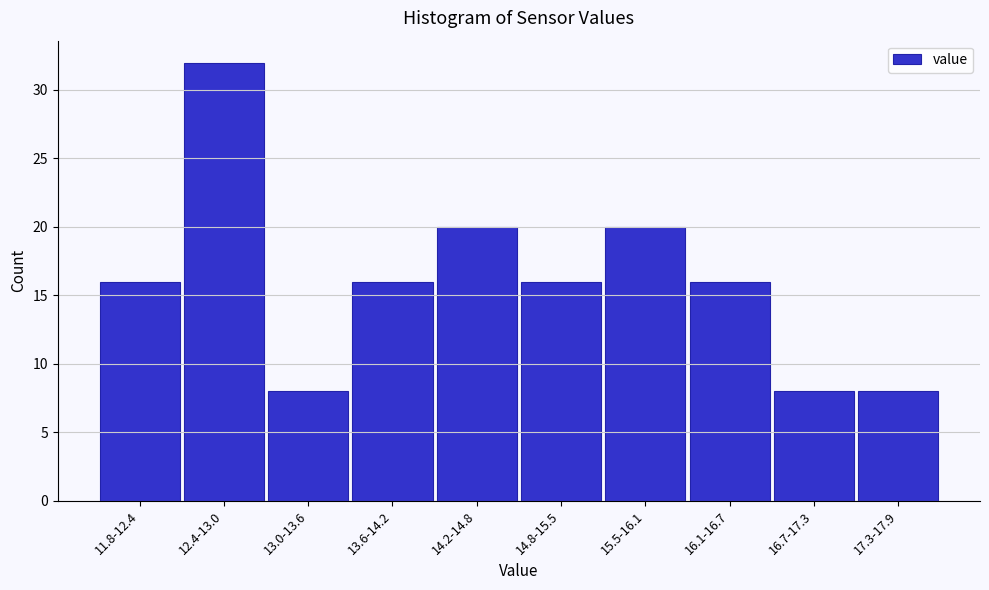

Reading left to right, list all the values displayed in this chart.

16	32	8	16	20	16	20	16	8	8